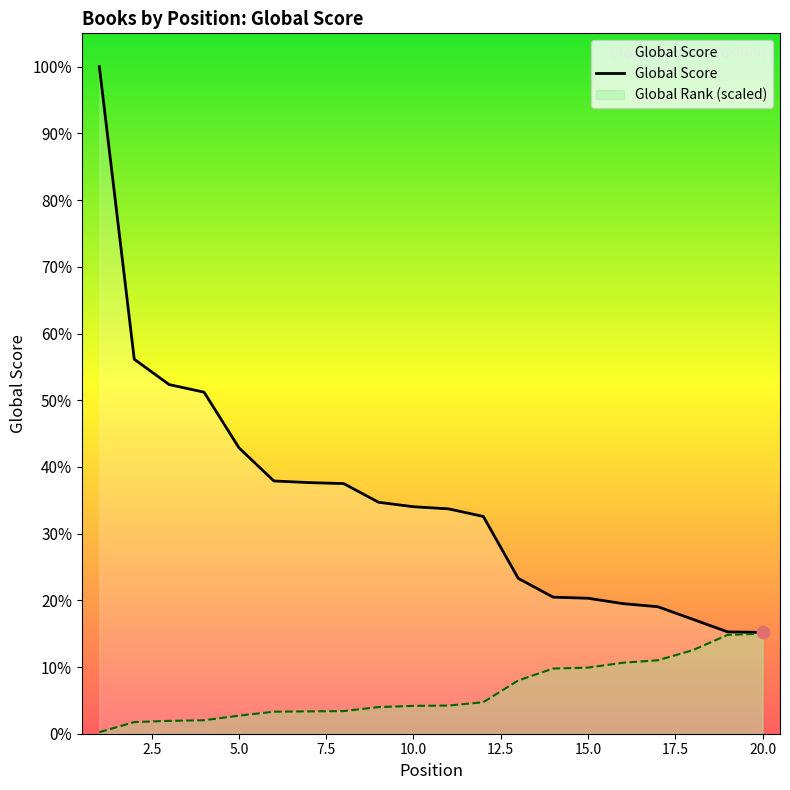

What are all the series names shown in the legend?

Global Score, Global Rank